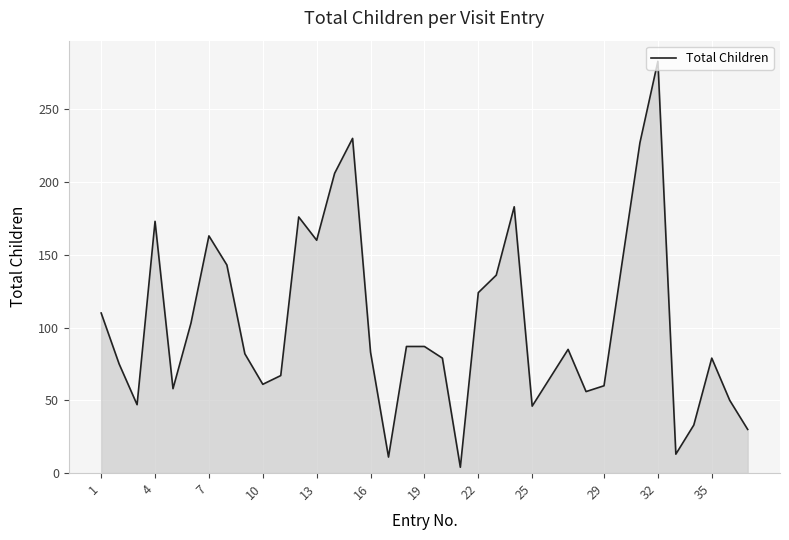

True or false: the data shows 83 at 16.

True